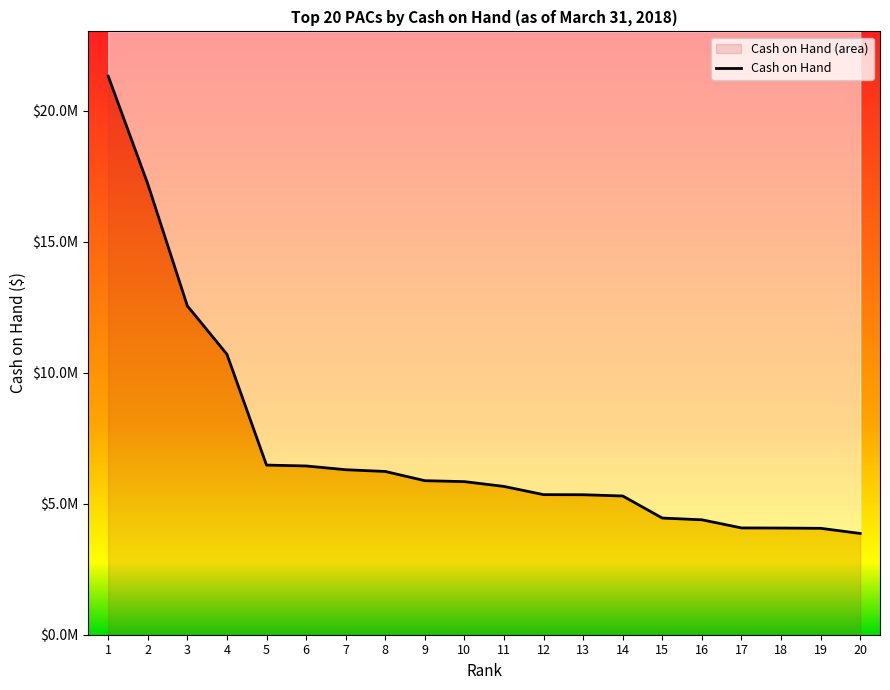

What is the minimum value shown in the chart?

3865545.0